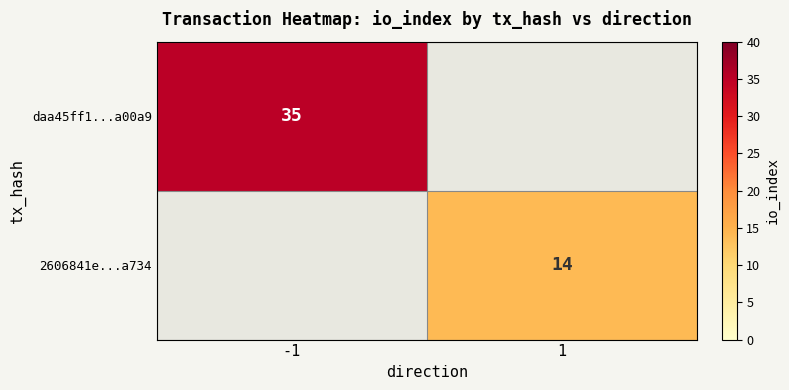

The 2606841e...a734 series shows 14 at 1. True or false?

True